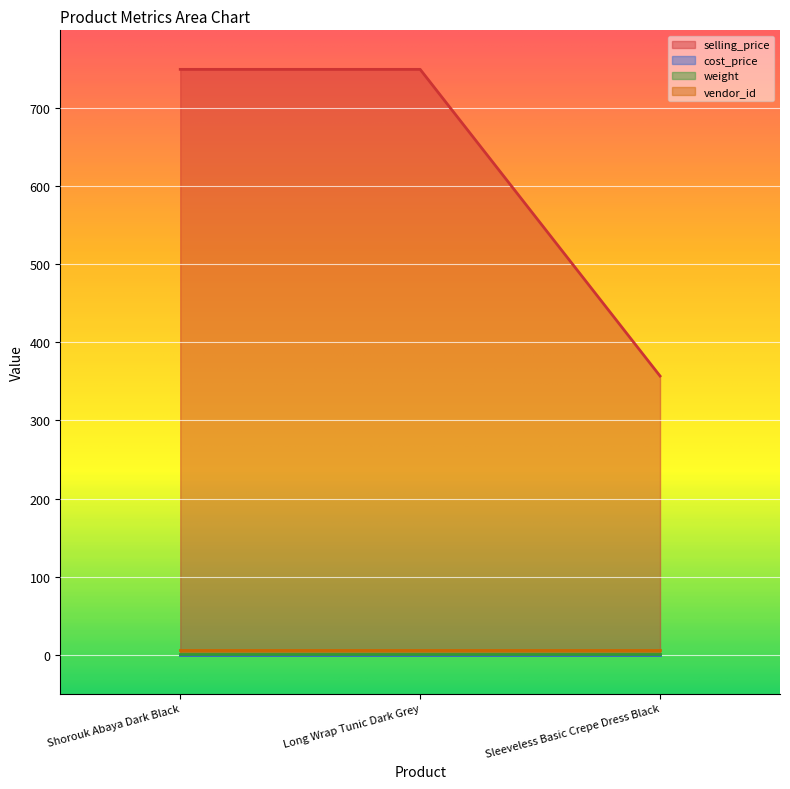

Which series has the largest total across all categories?

selling_price